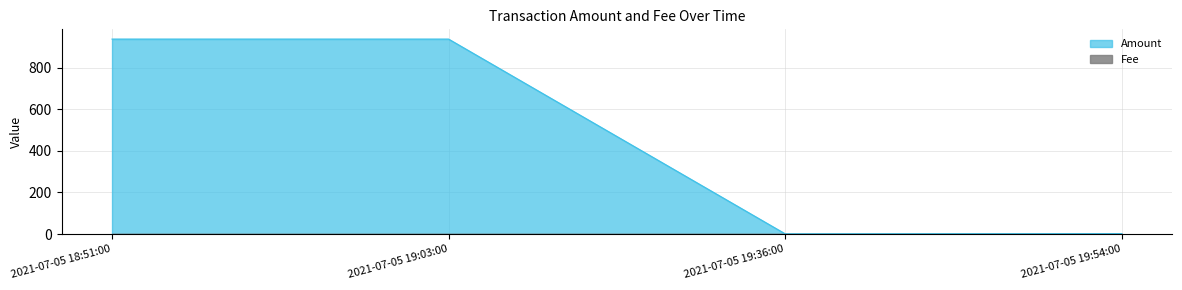

List the labels in order of value, largest first.

2021-07-05 19:03:00, 2021-07-05 18:51:00, 2021-07-05 19:54:00, 2021-07-05 19:36:00